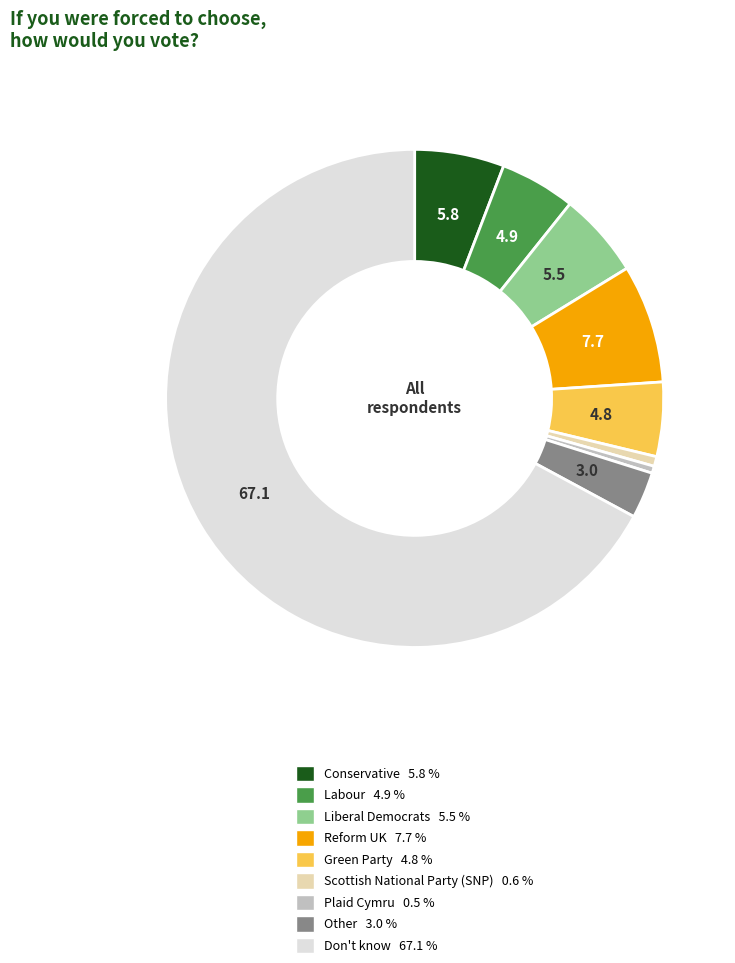

Is the sum of Scottish National Party (SNP) 0.6 % and Labour 4.9 % greater than half?

No